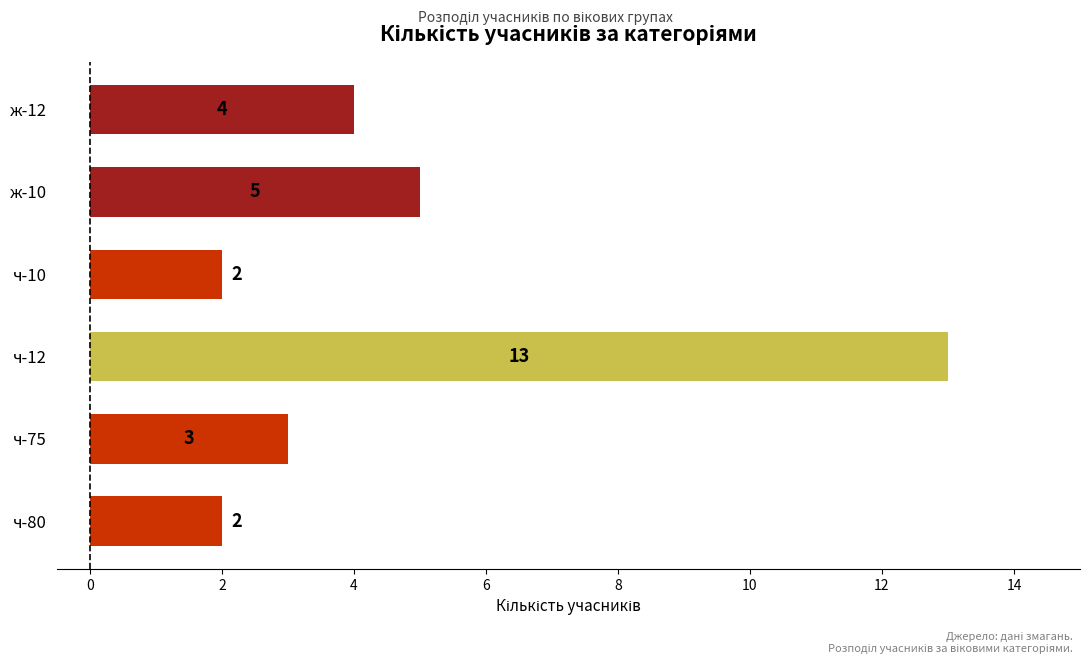

What is the sum of all values?

29